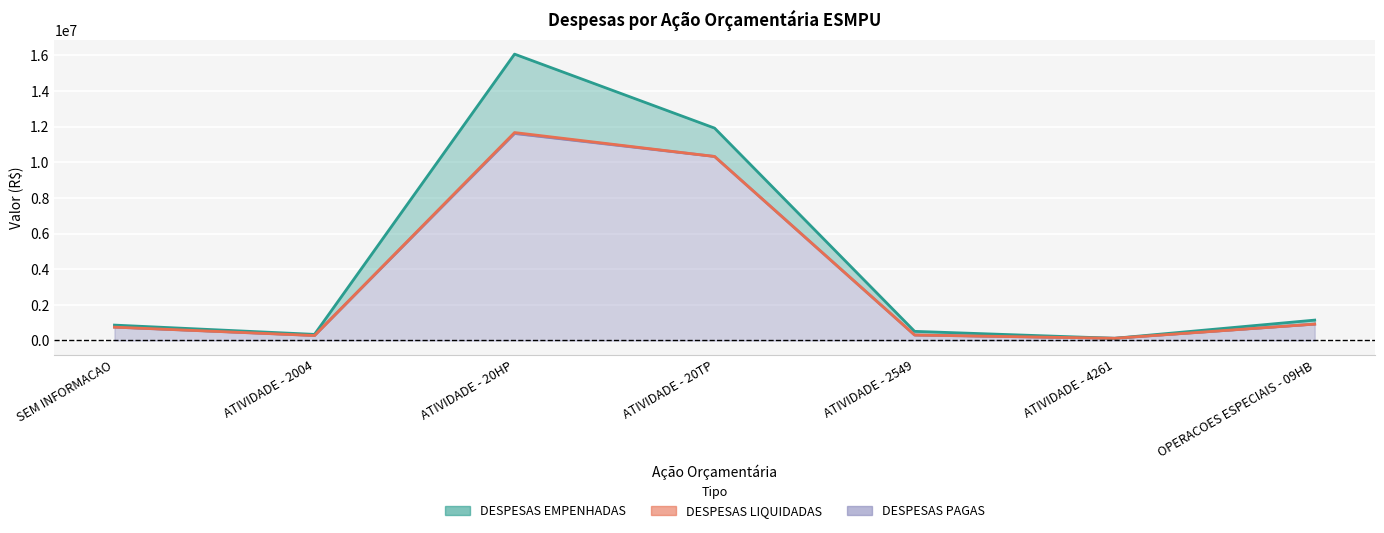

What is the label of the 4th point from the right?

ATIVIDADE - 20TP